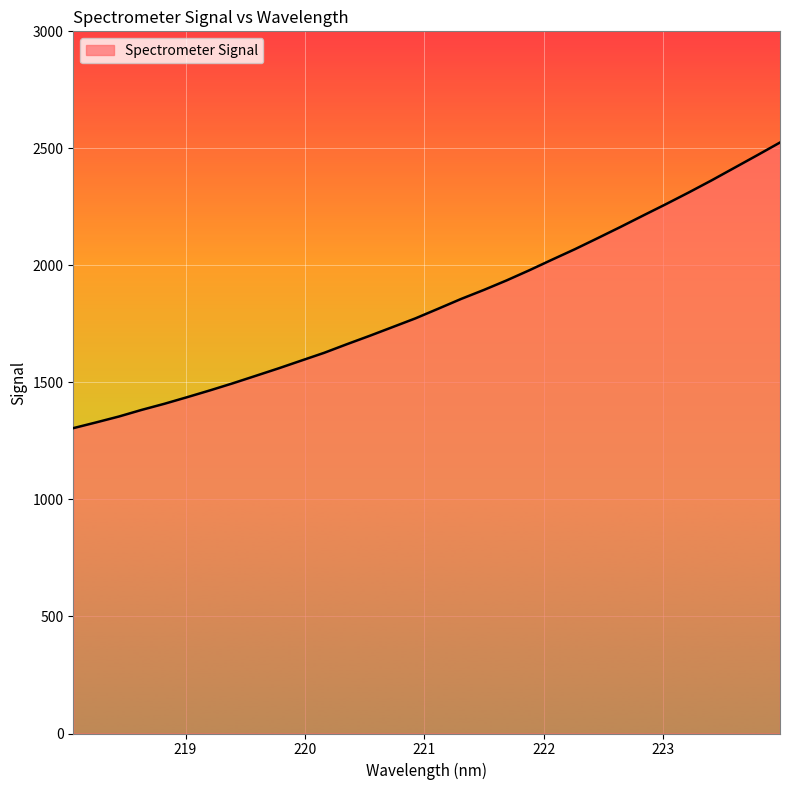

What is the greatest value displayed?

2525.0